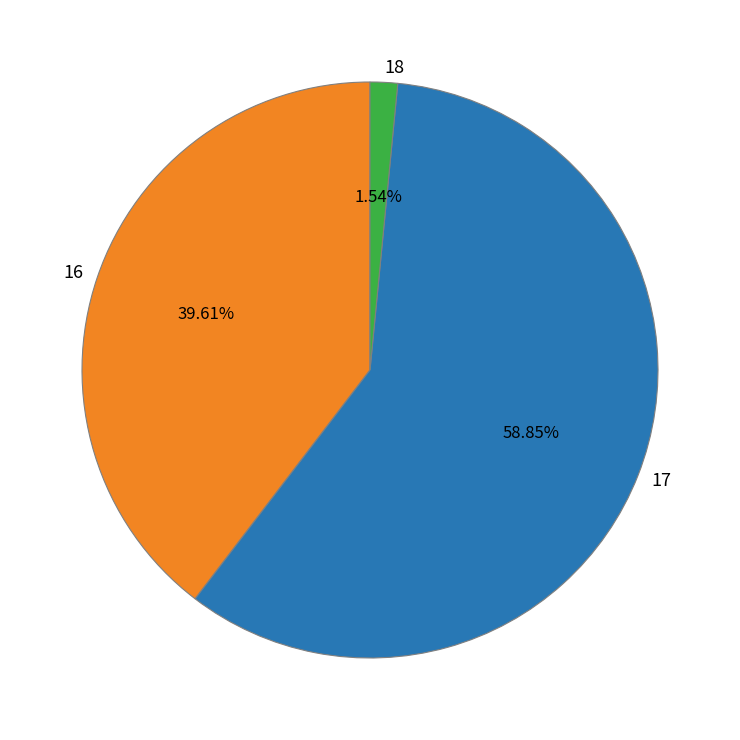

Count the number of slices in the pie.

3